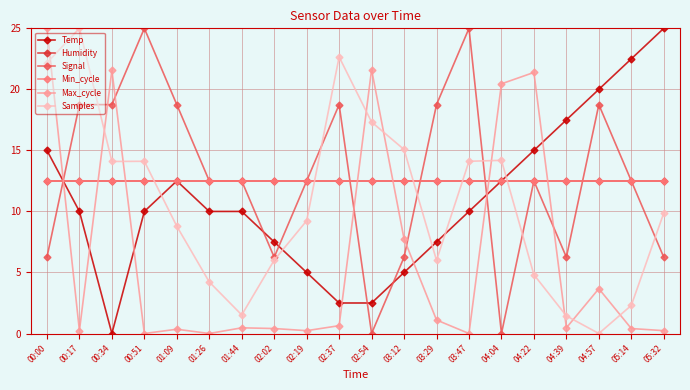

Rank the categories by Signal value from lowest to highest.

02:54, 04:04, 00:00, 02:02, 03:12, 04:39, 05:32, 01:26, 01:44, 02:19, 04:22, 05:14, 00:17, 00:34, 01:09, 02:37, 03:29, 04:57, 00:51, 03:47